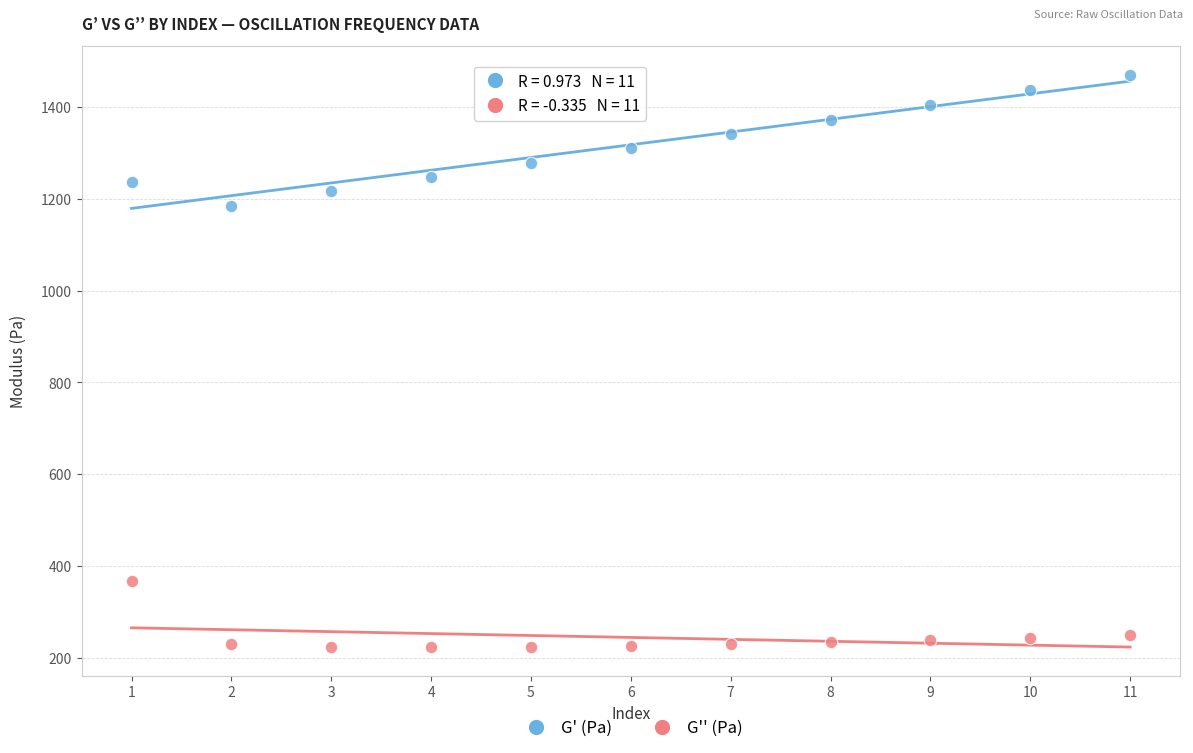

Which series reaches the minimum Y coordinate?

G'' (Pa)